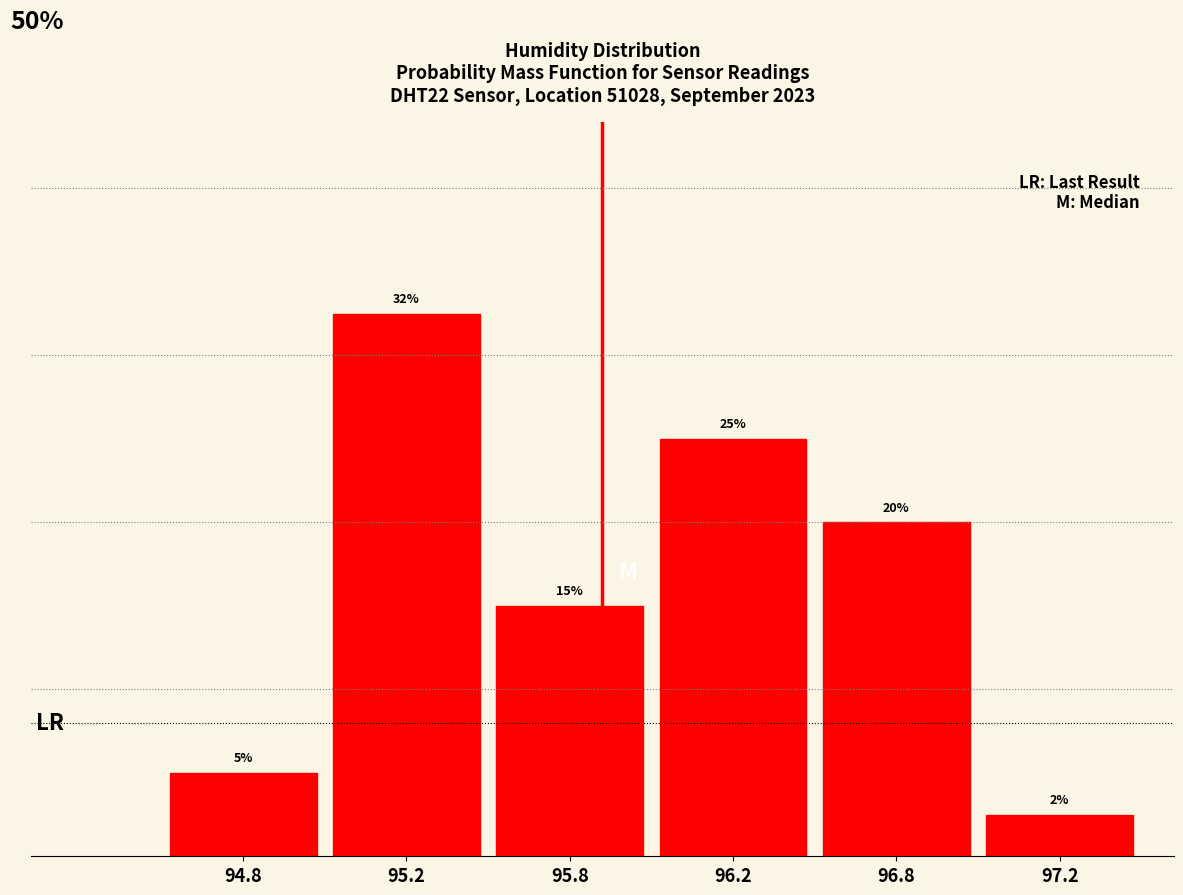

List the labels in order of value, largest first.

95.2, 96.2, 96.8, 95.8, 94.8, 97.2